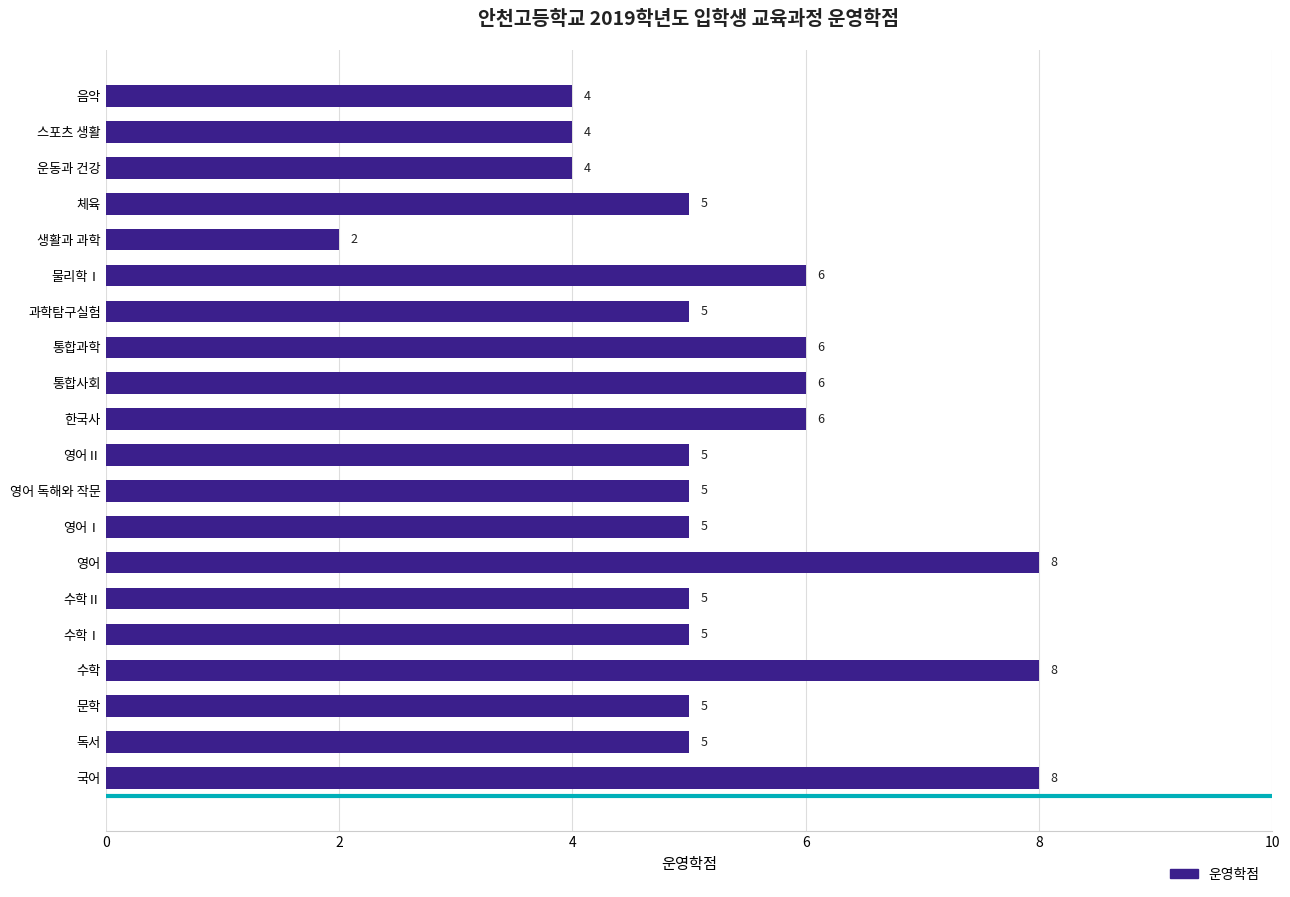

What is the value of the 16th bar from the left?

2